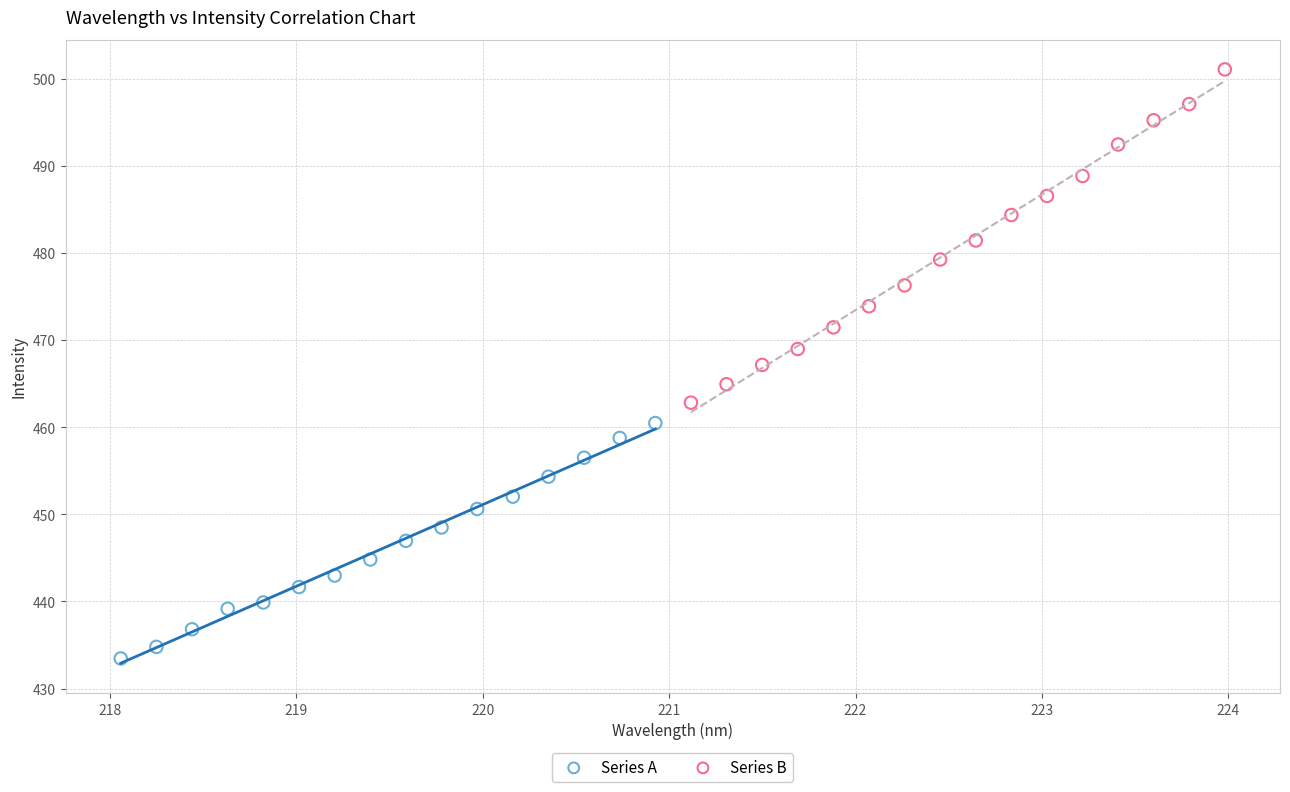

Which series contains the lowest Y value?

Series A